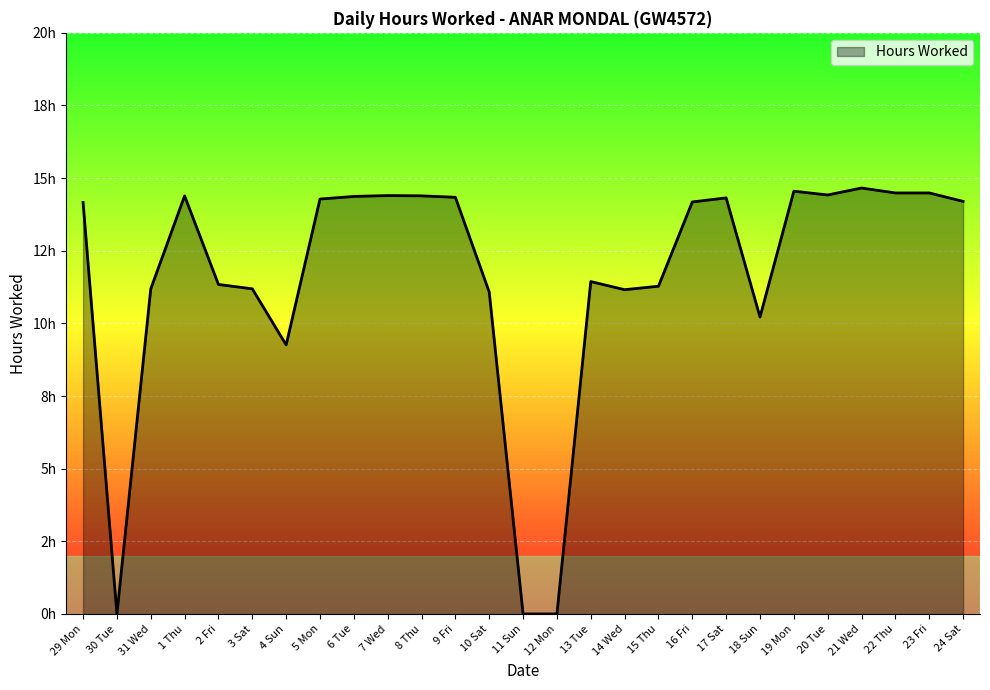

What position from the right is 13 Tue?

12